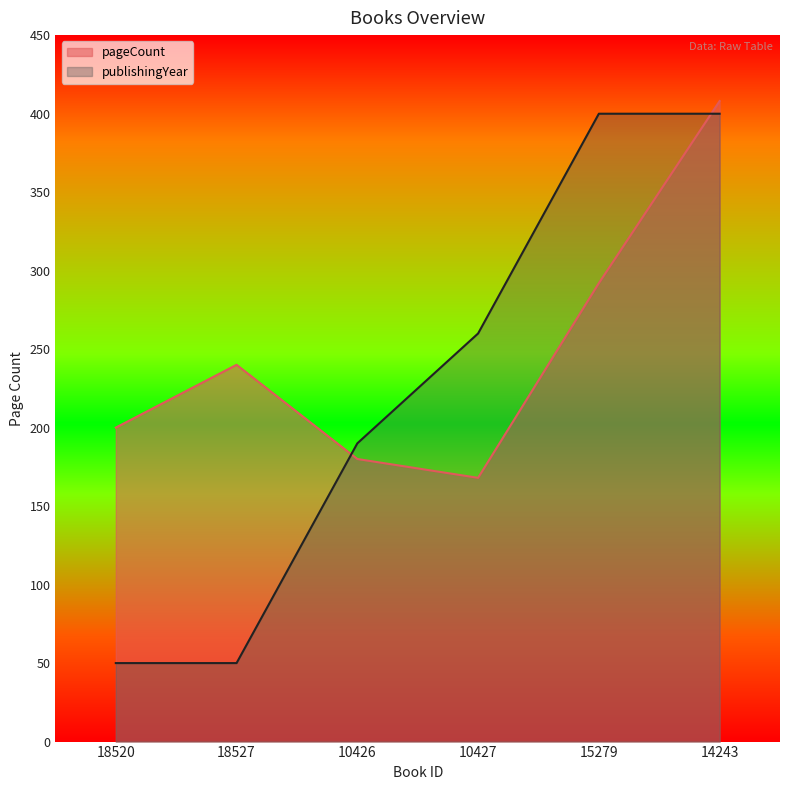

Which category has the highest value in the publishingYear series?

15279